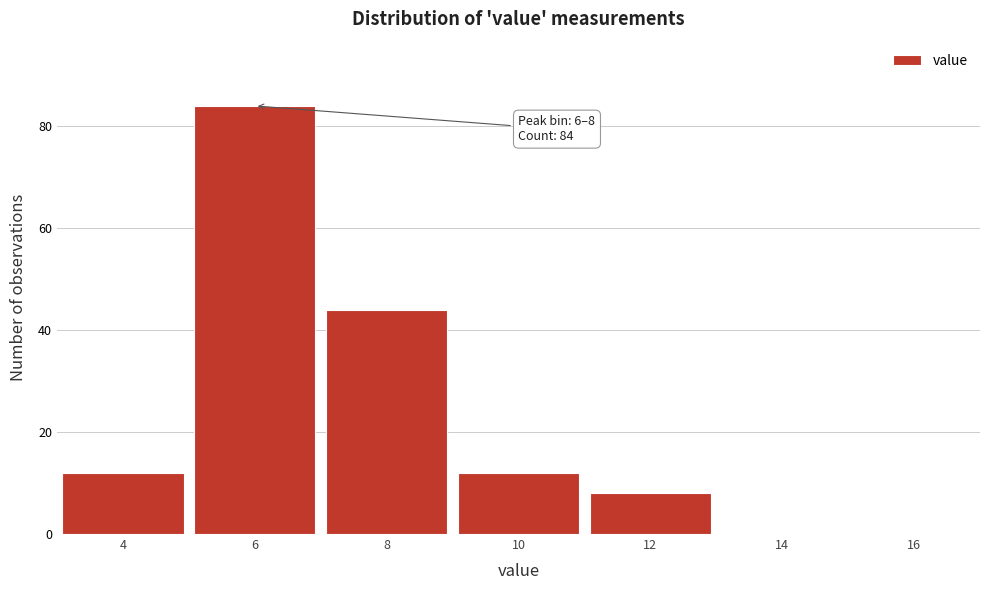

Reading right to left, transcribe all the data shown in this chart.

16=0	14=0	12=8	10=12	8=44	6=84	4=12